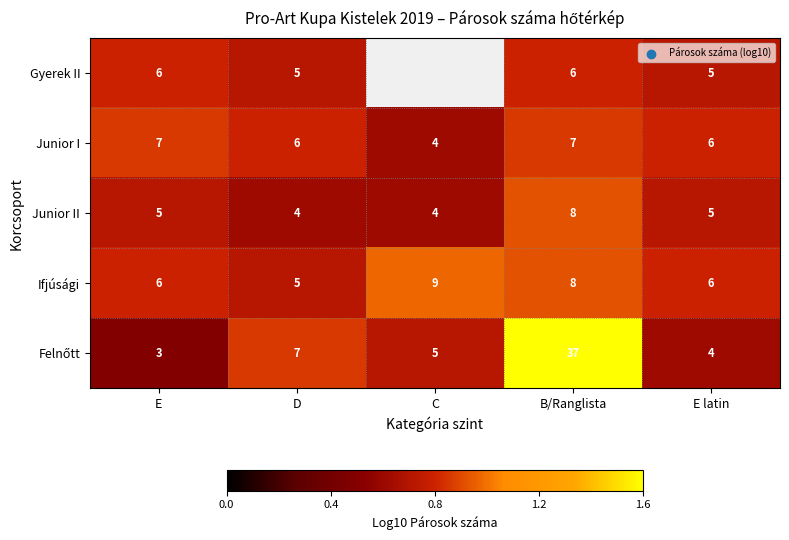

At which category is the sum across all series the highest?

B/Ranglista